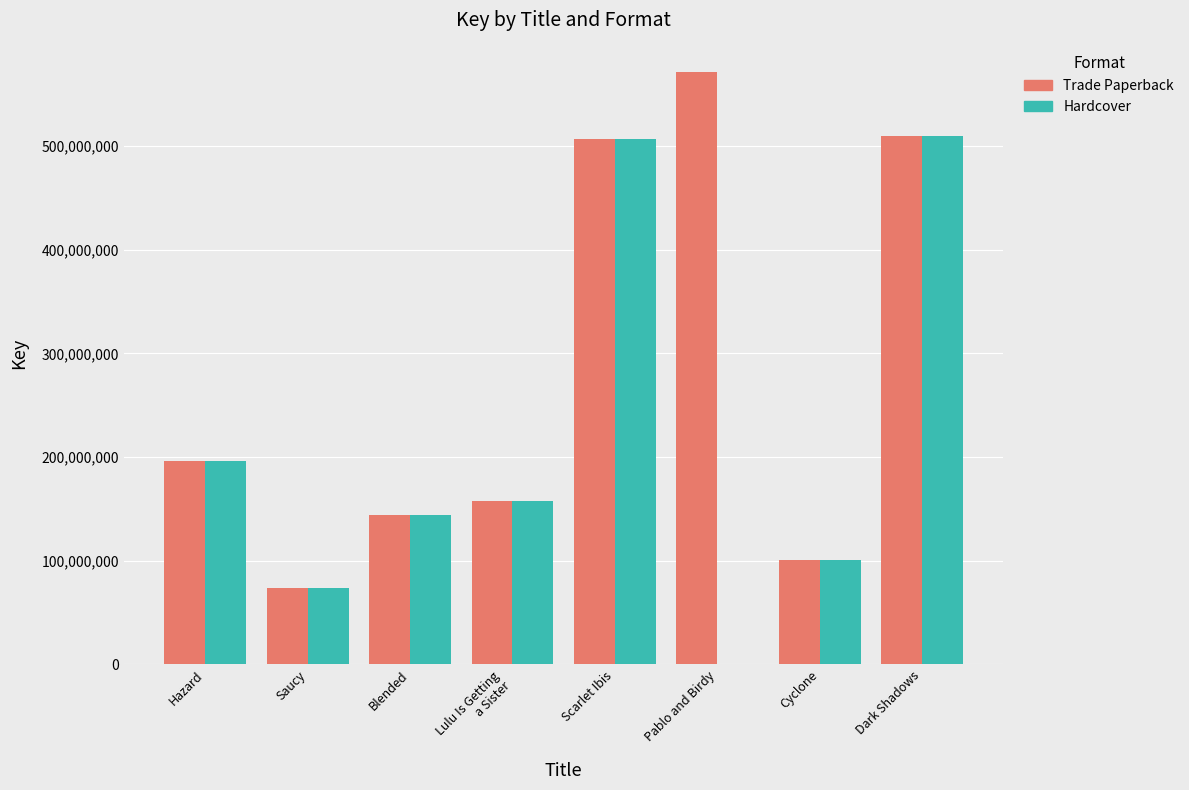

Where is Hardcover nearest to the value 254567106?

Hazard